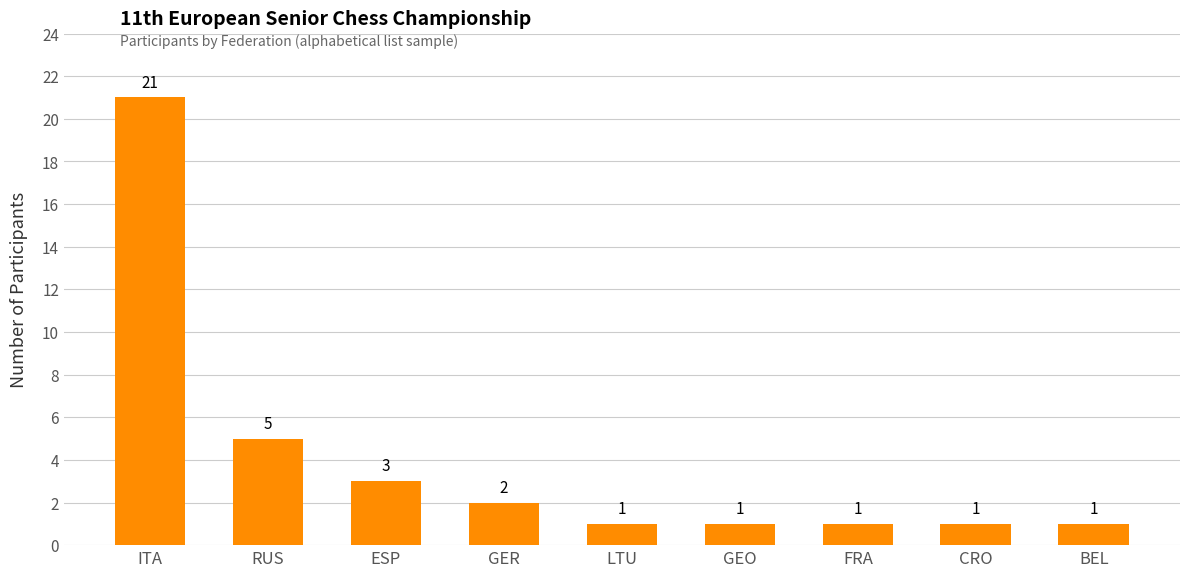

Approximately how many times larger is the value at CRO compared to LTU?

1.0